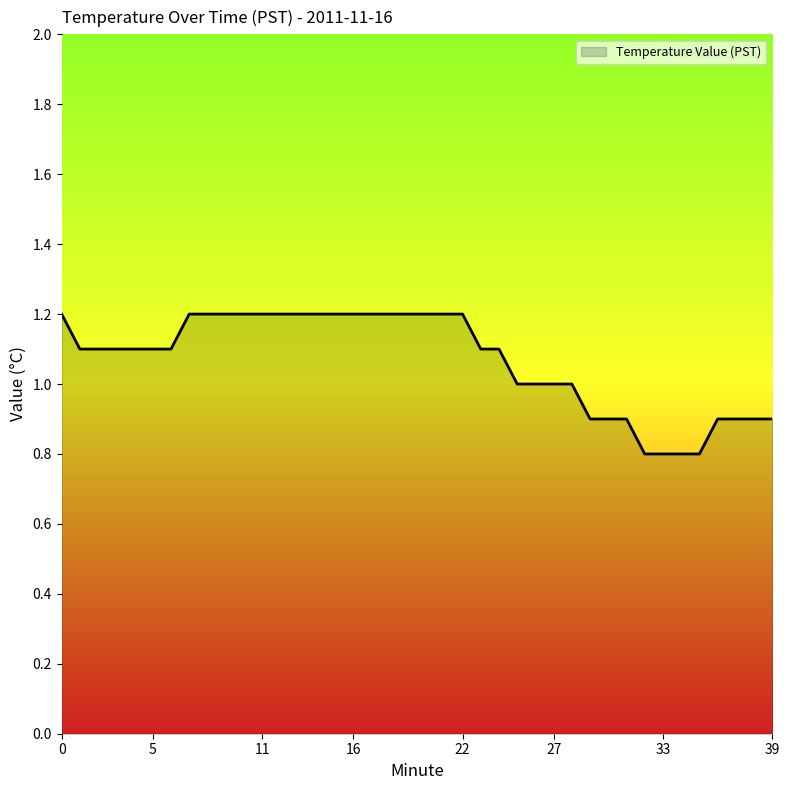

What is the minimum value shown in the chart?

0.8